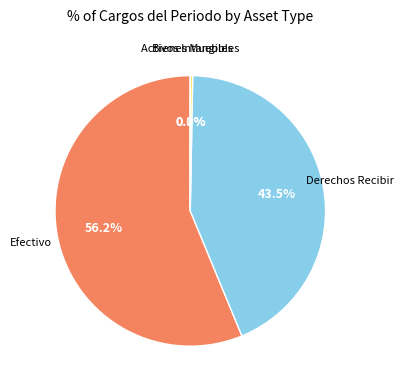

To the nearest percent, what is the difference between the largest and smallest slice percentages?

56%